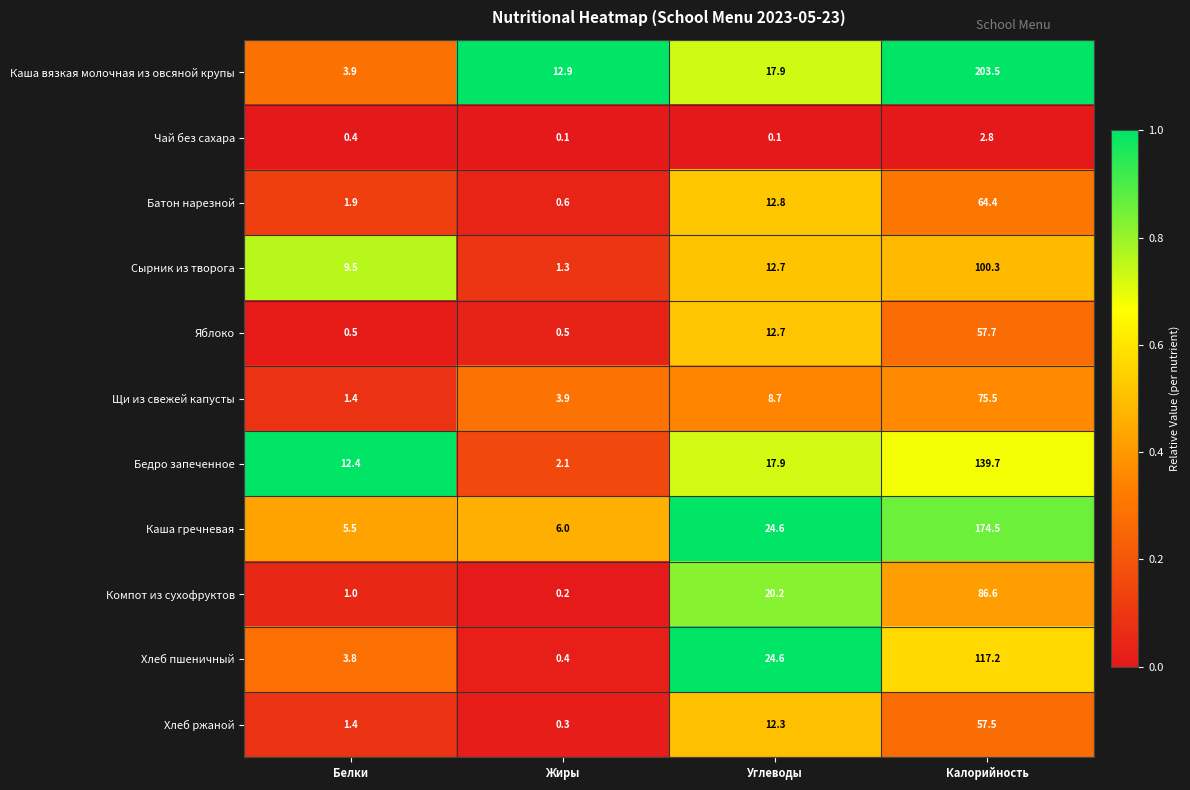

Rank the series at Калорийность from highest to lowest value.

Каша вязкая молочная из овсяной крупы, Каша гречневая, Бедро запеченное, Хлеб пшеничный, Сырник из творога, Компот из сухофруктов, Щи из свежей капусты, Батон нарезной, Яблоко, Хлеб ржаной, Чай без сахара